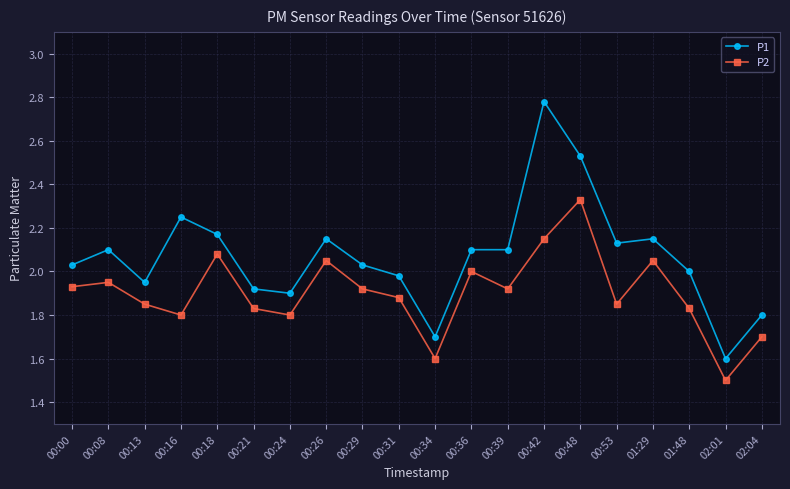

True or false: P1 and P2 cross at least once.

False